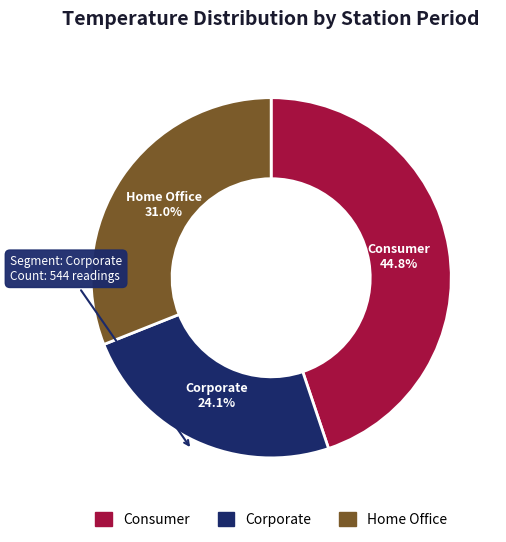

To the nearest percent, what is the average slice percentage?

33%